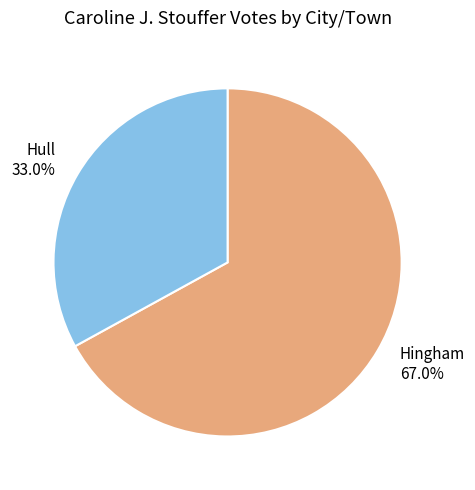

To the nearest percent, what percentage of the pie is Hull?

33%